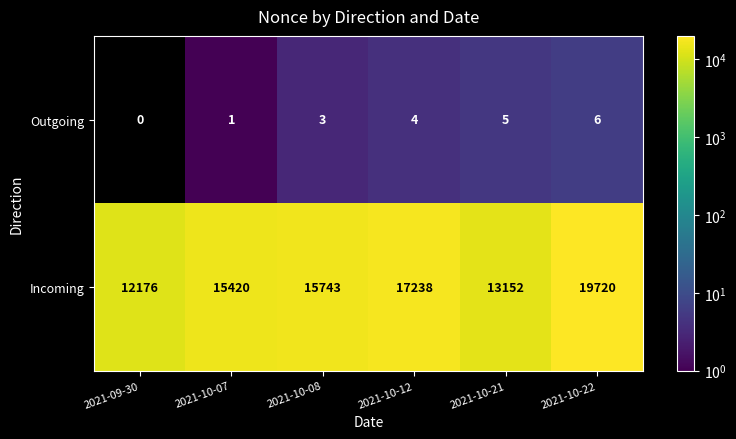

Which series changed the most between 2021-10-07 and 2021-10-21?

Incoming